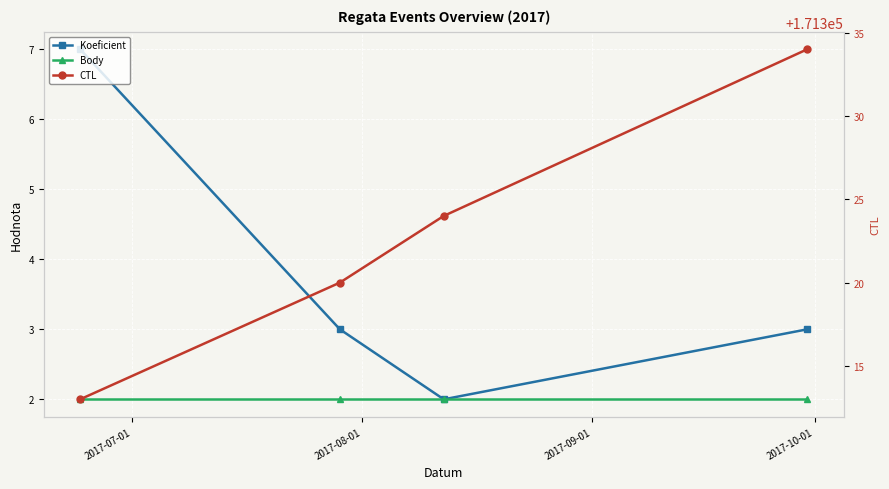

Count the Koeficient values in the range 3 to 7.

3